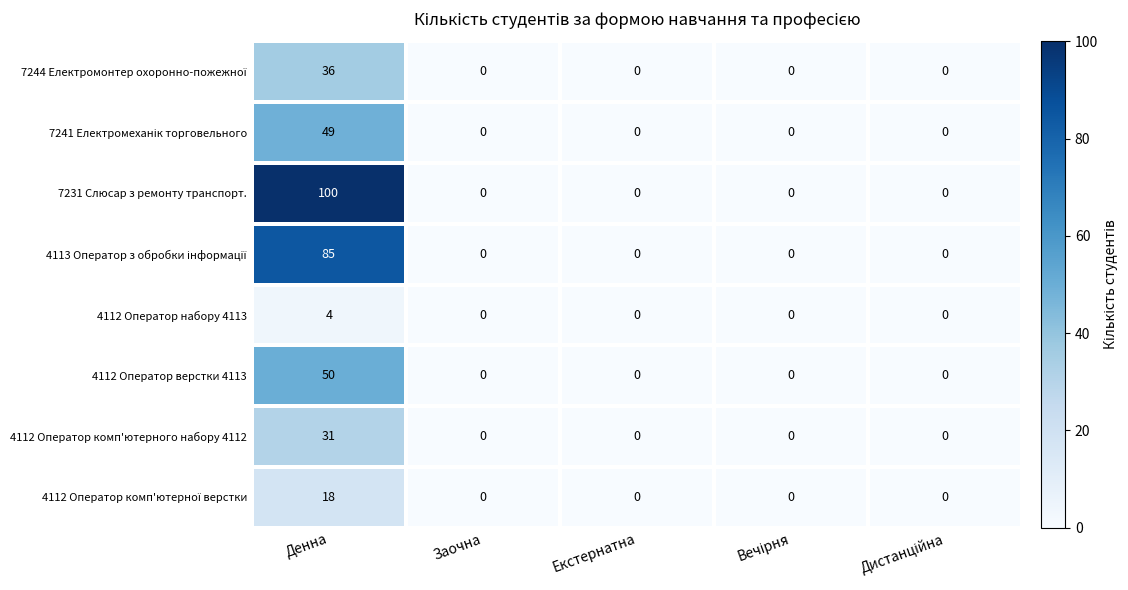

What is the average value of the 4112 Оператор верстки 4113 series?

10